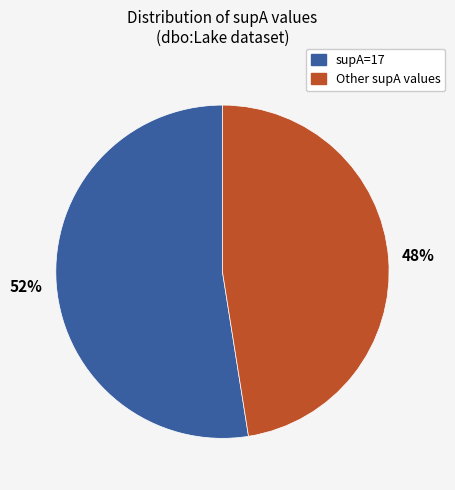

Is it true that supA=17 is 59% of the pie?

False